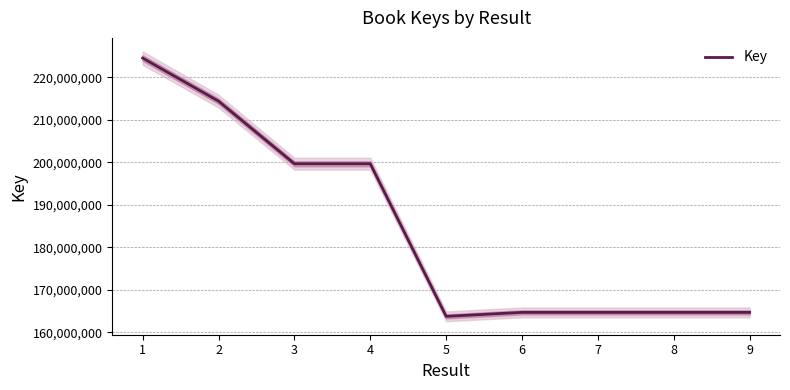

List the labels in order of value, largest first.

1, 2, 3, 4, 8, 6, 9, 7, 5